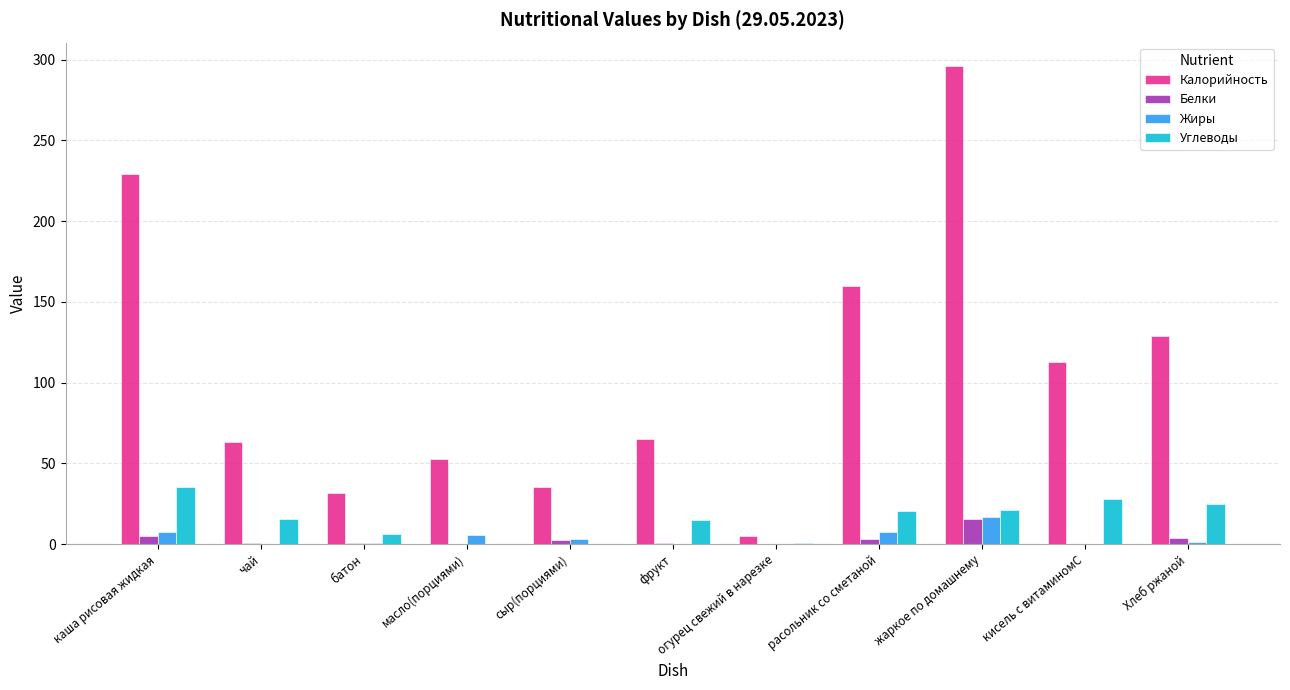

Which label corresponds to the largest value in the chart?

жаркое по домашнему